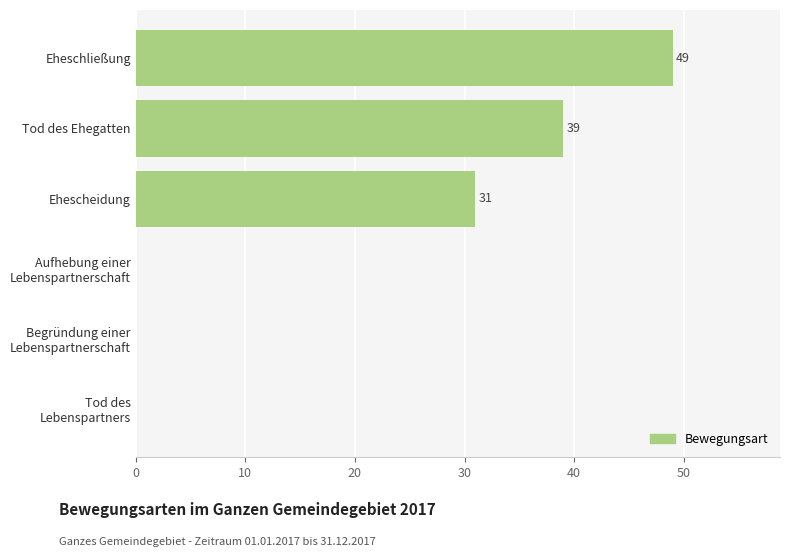

True or false: the data shows 75 at Eheschließung.

False